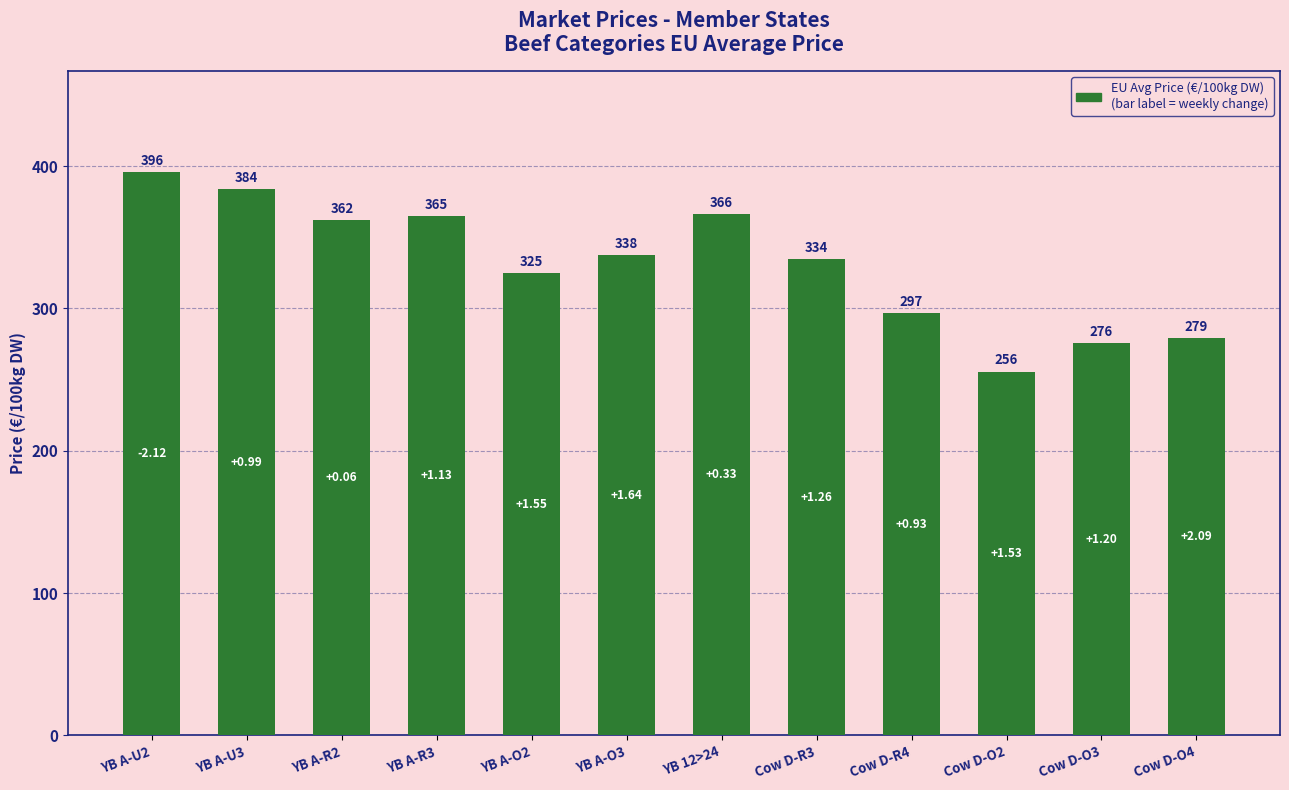

What is the difference between the maximum and minimum values?

140.1